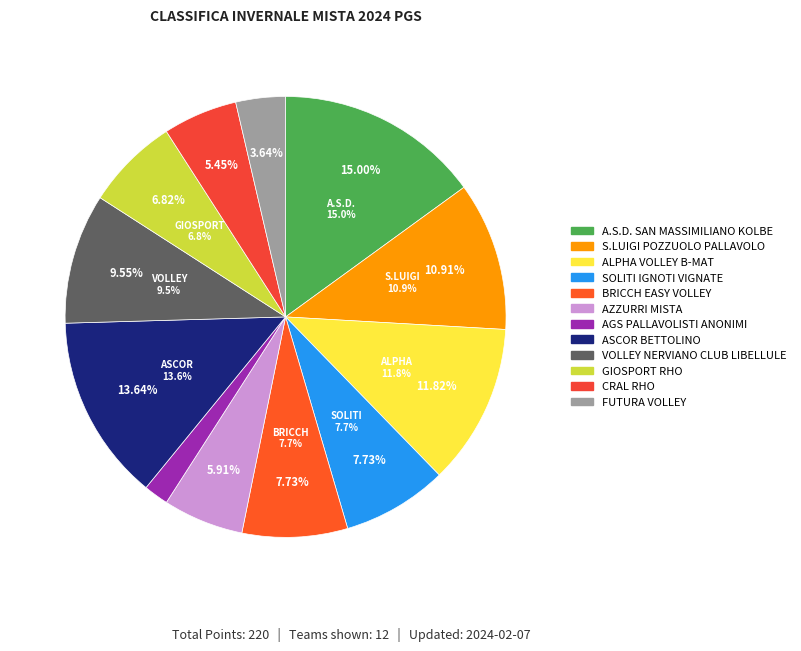

Does any single category account for the majority?

No